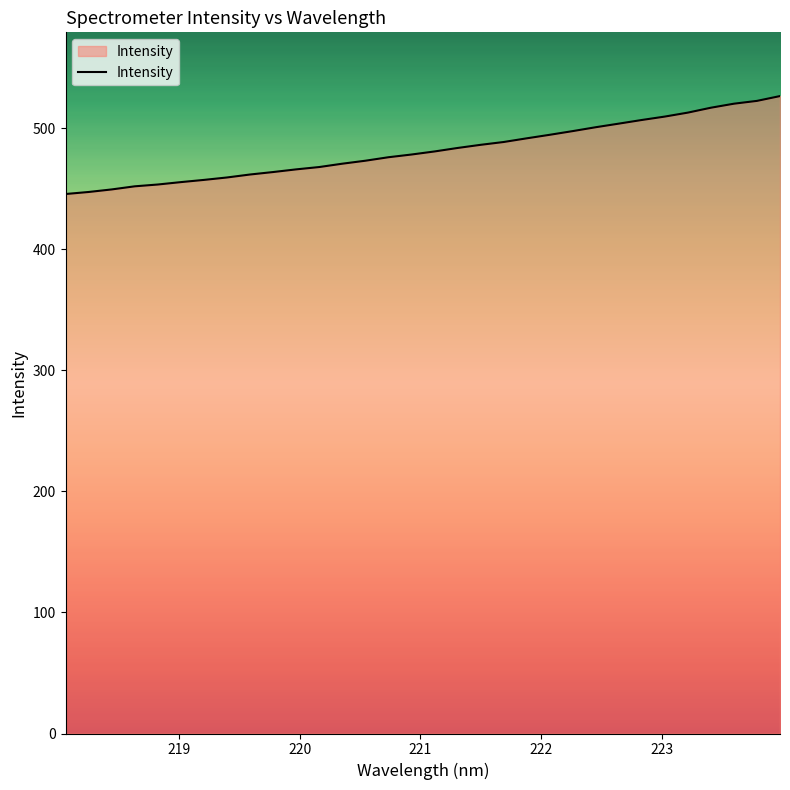

What is the difference between the maximum and minimum values?

80.9